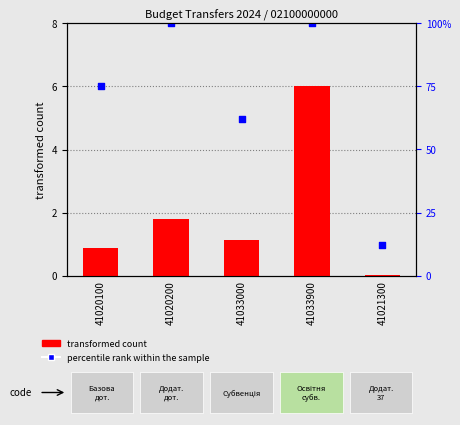

At which category is the sum across all series the highest?

41033900